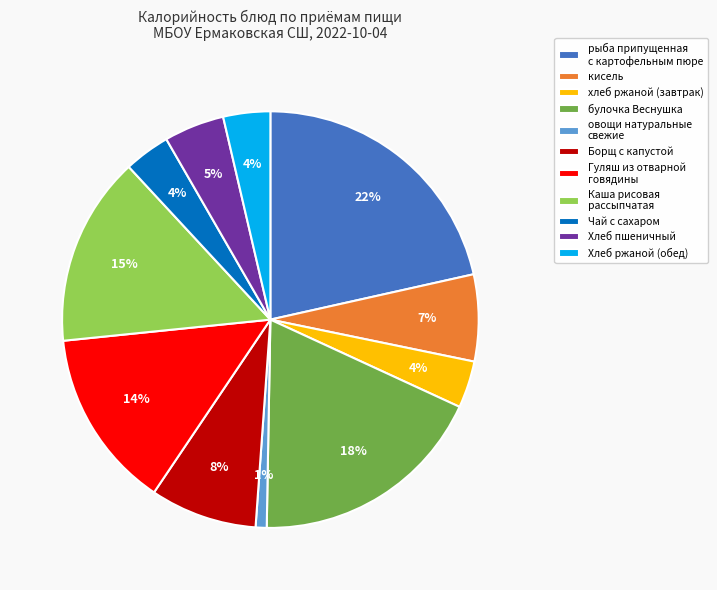

What is the largest slice in the pie chart?

рыба припущенная с картофельным пюре